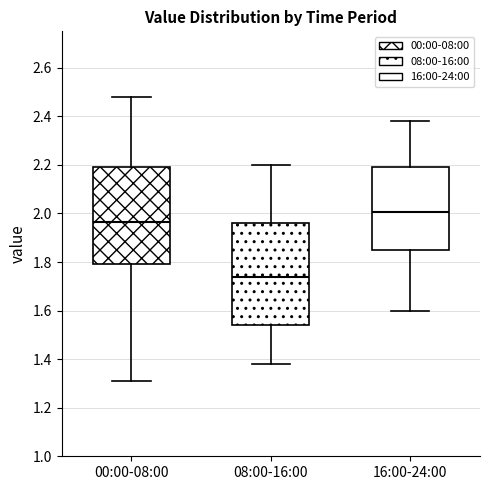

Where is the upper edge of the box for 16:00-24:00 on the y-axis? The values are not printed on the chart, so give them approximately, as read against the axis.

2.20